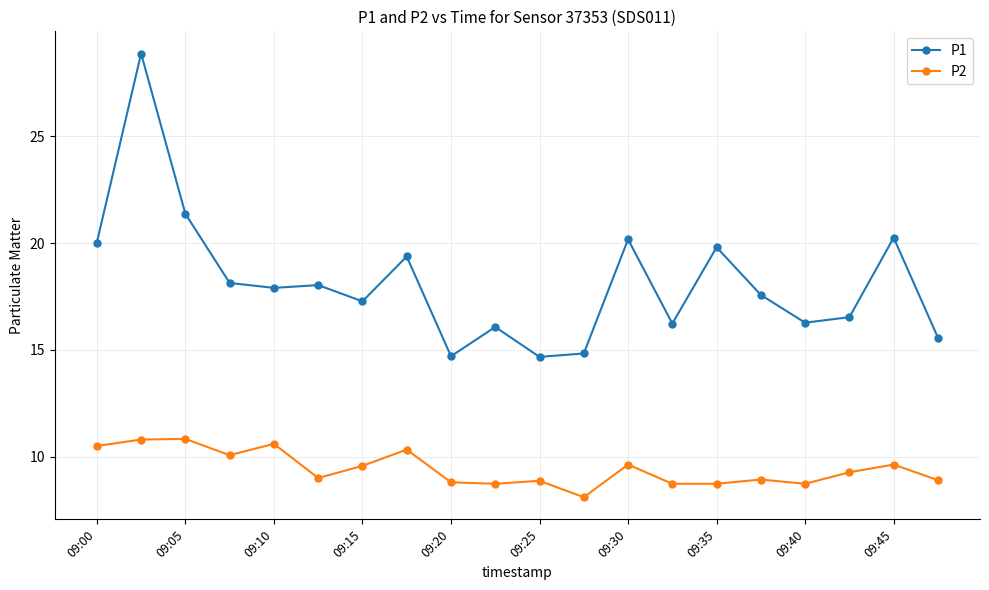

What is the difference between the maximum and second lowest values in the P1 series?

14.2